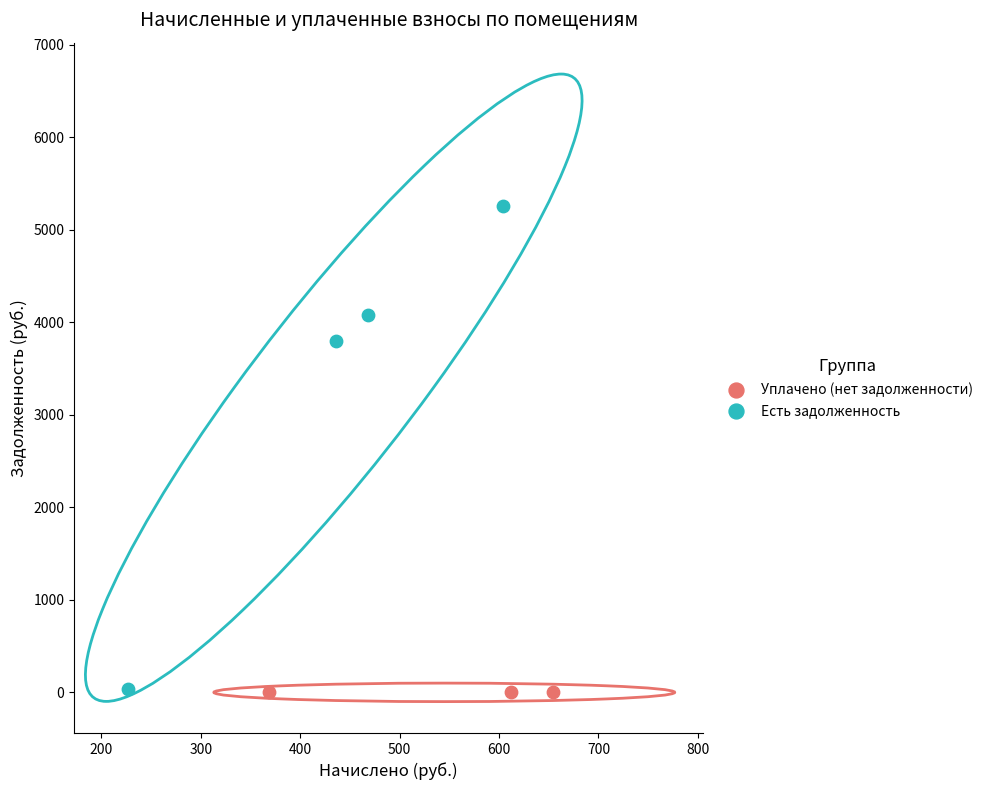

Which series reaches the maximum Y coordinate?

Есть задолженность